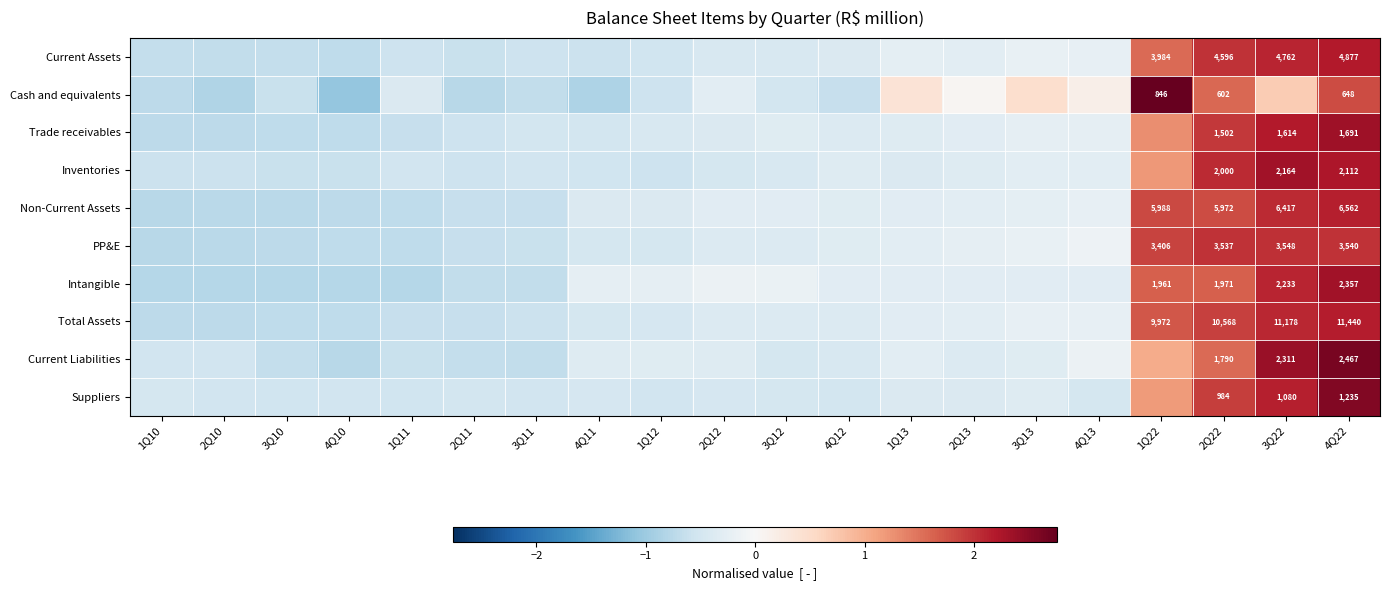

Where does the Cash and equivalents series first go above 0?

1Q13